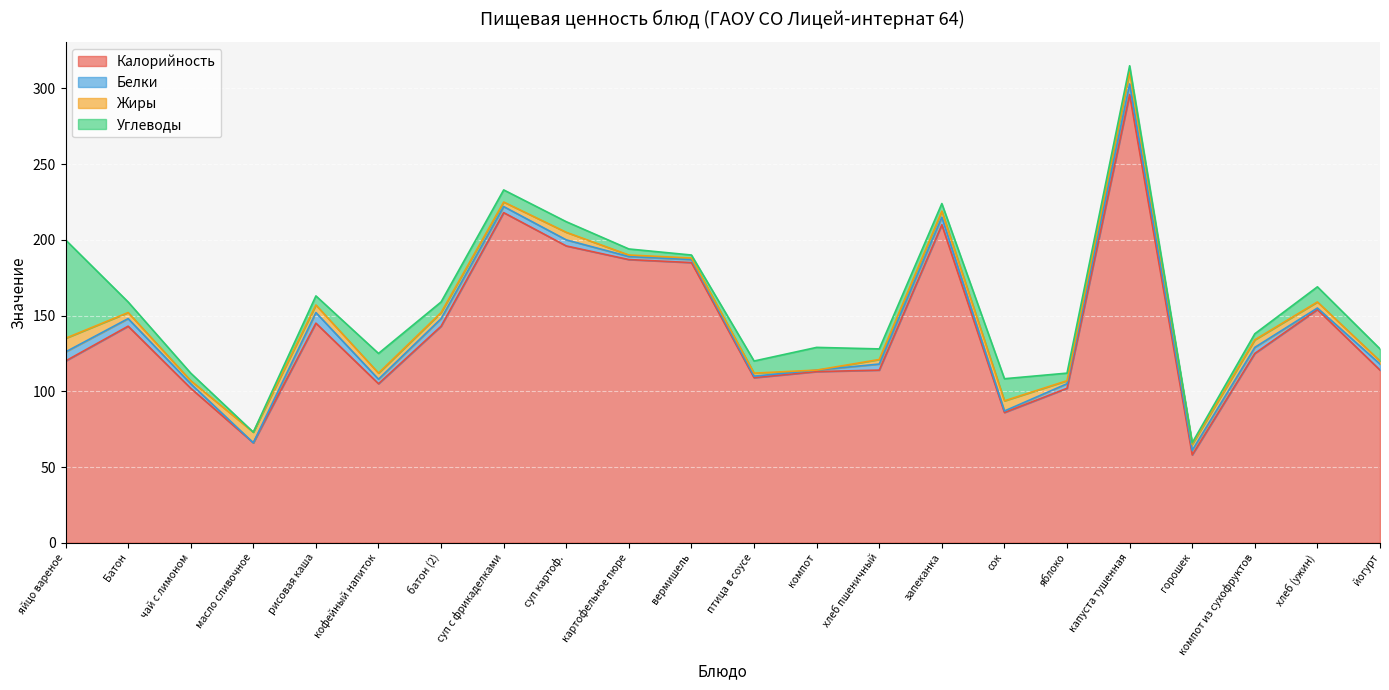

True or false: Жиры and Калорийность intersect in this chart.

False